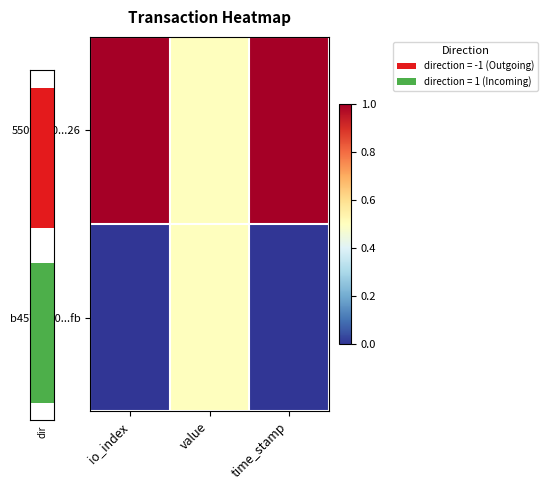

List the labels in order of b457b060...fb value, smallest first.

io_index, time_stamp, value